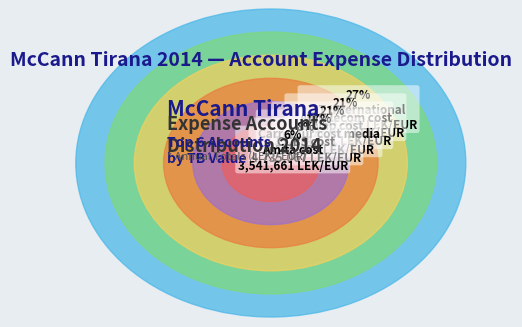

The Albtelecom cost slice represents 21% of the pie. True or false?

True